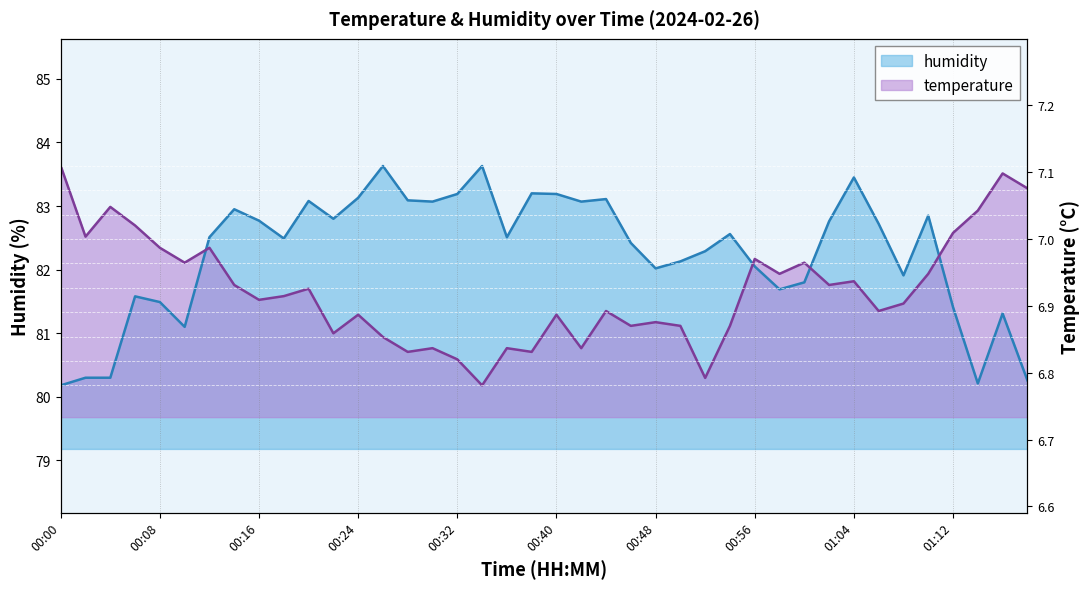

At 00:00, list the series in order from largest to smallest.

temperature, humidity